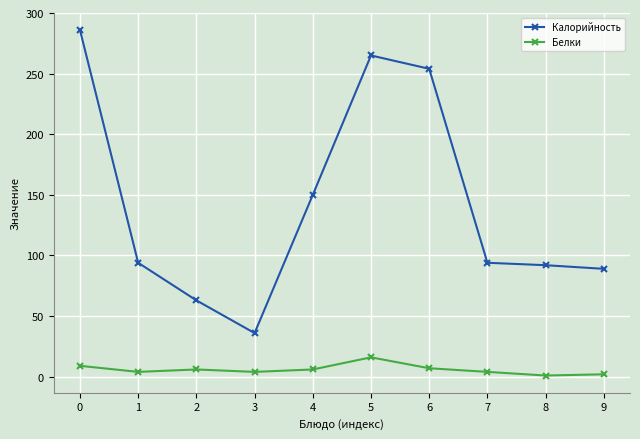

The value of Калорийность at 9 is 89. True or false?

True